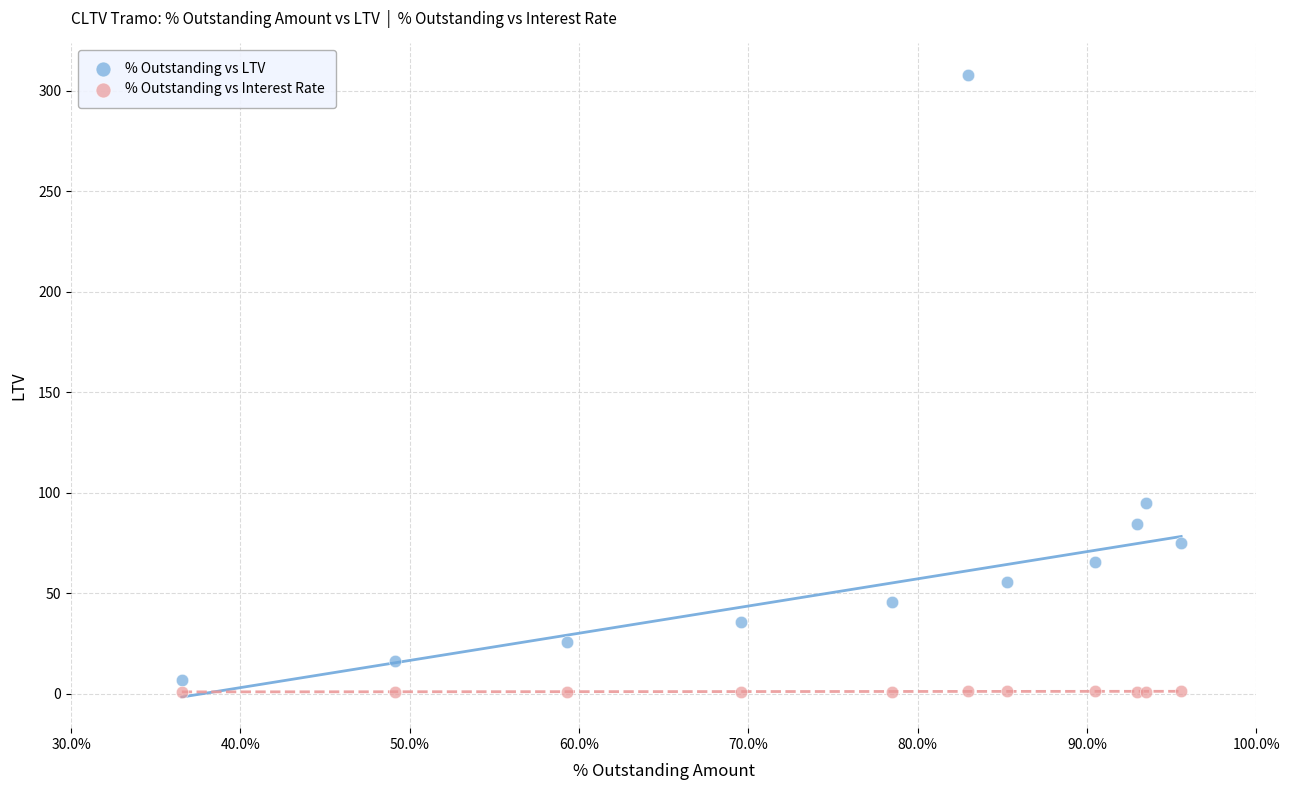

Across all series, what Y value is closest to 154?

94.6